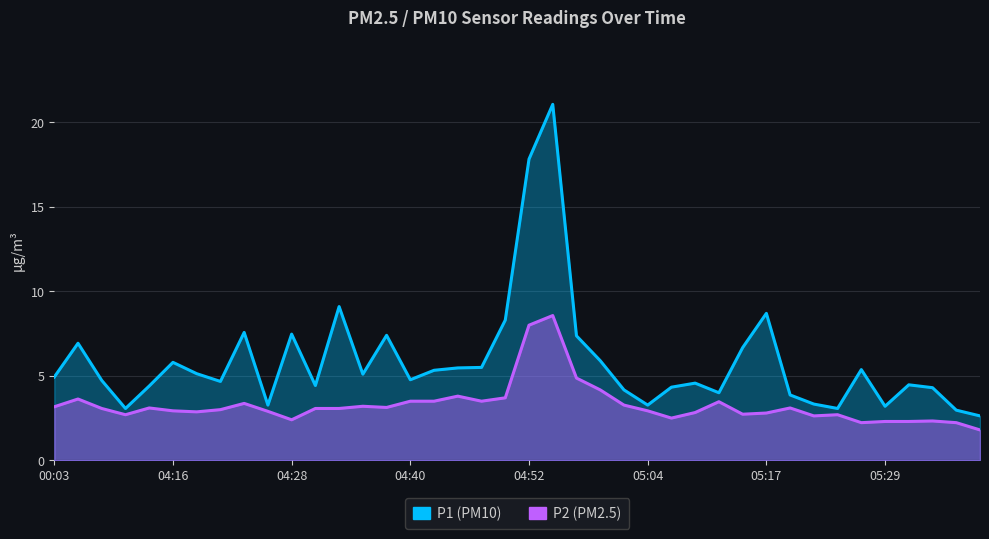

What is the maximum value for P2?

8.6